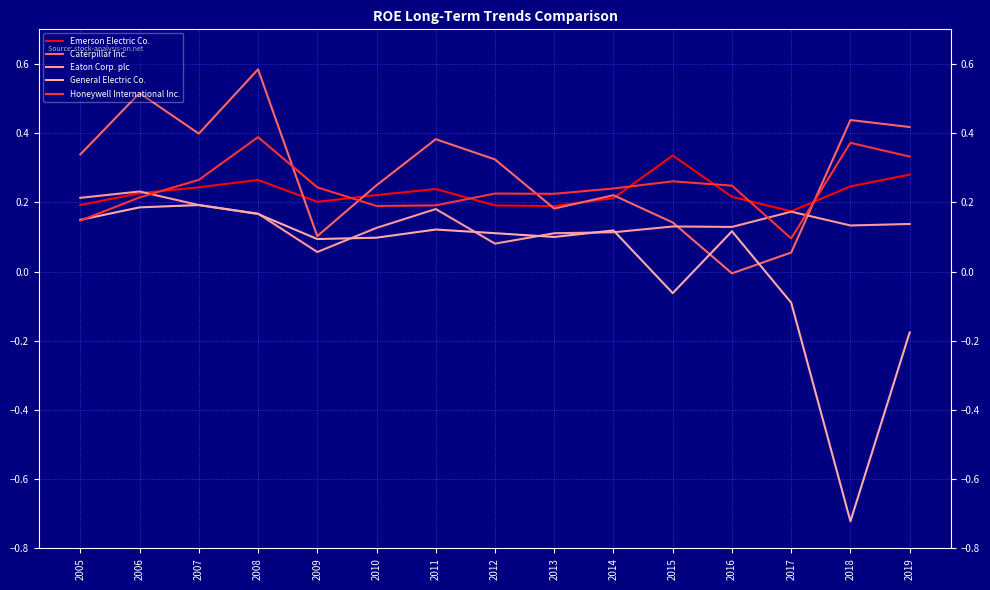

Is the value of Caterpillar Inc. at 2012 greater than the value of Eaton Corp. plc at 2011?

Yes